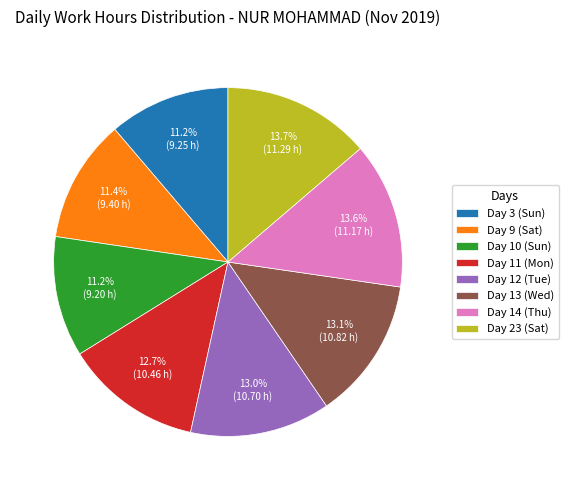

Is there any slice that represents more than half of the pie?

No